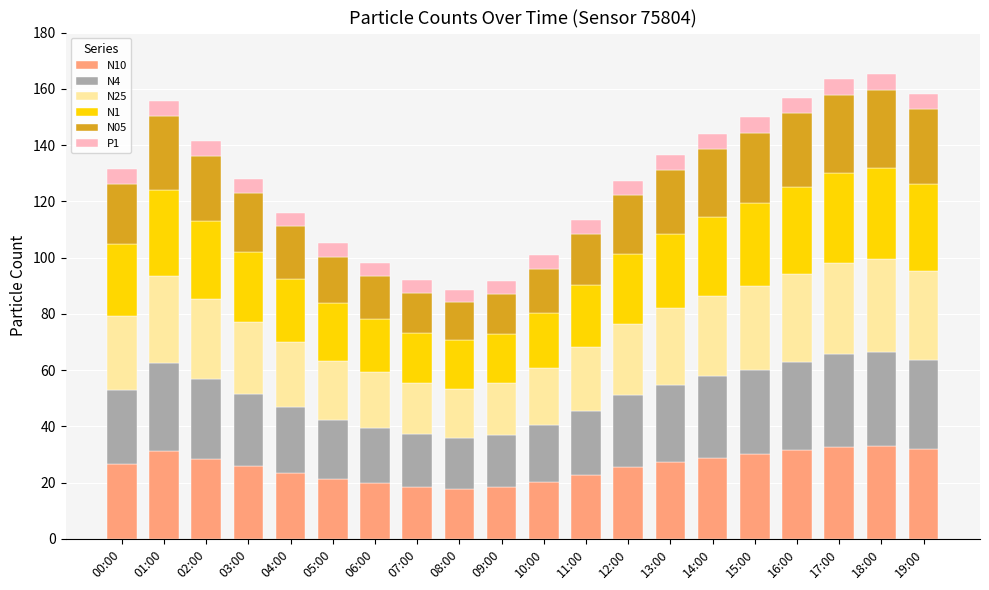

What is the total value across all series at 10:00?

100.8